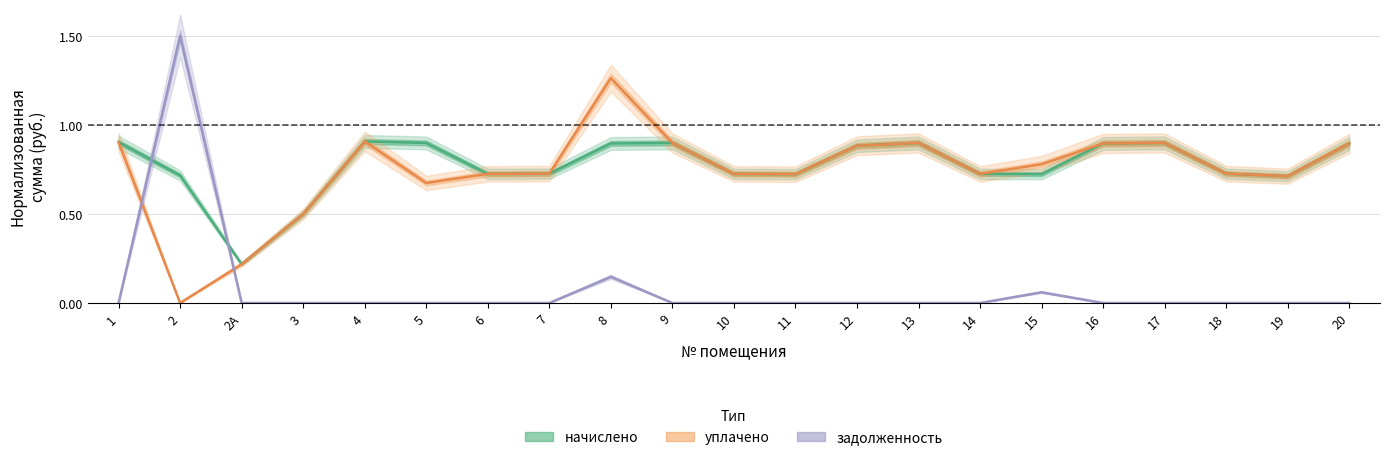

What value does the начислено series have at 19?

0.7